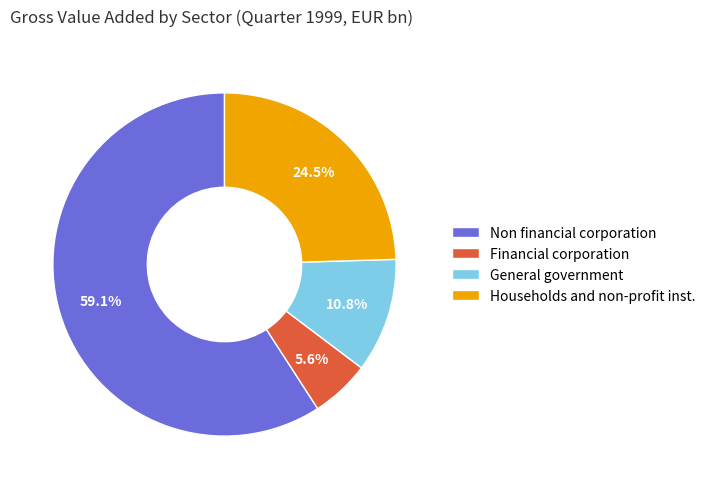

Is the sum of General government and Households and non-profit inst. greater than half?

No